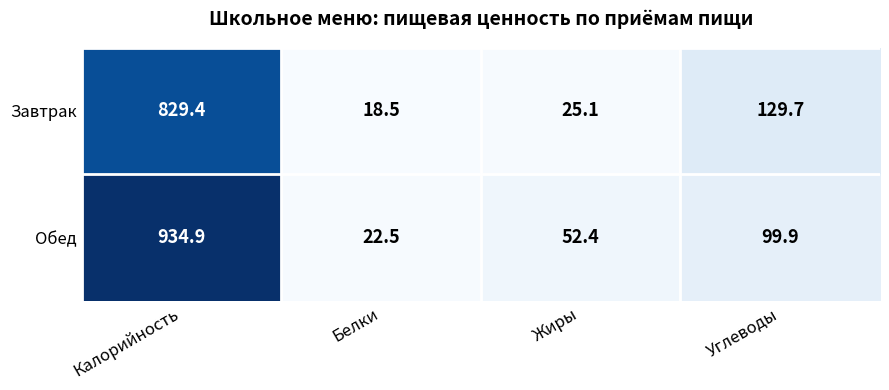

What is the total value across all series at Жиры?

77.5